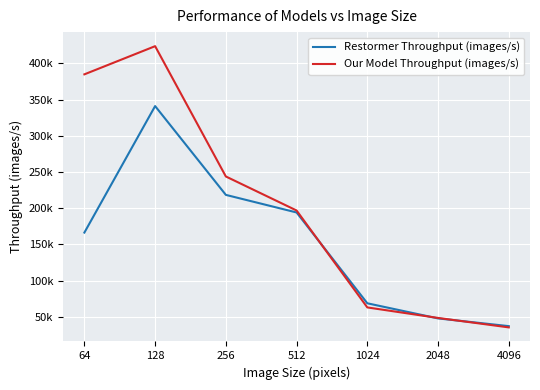

What are all the series names shown in the legend?

Restormer Throughput (images/s), Our Model Throughput (images/s)